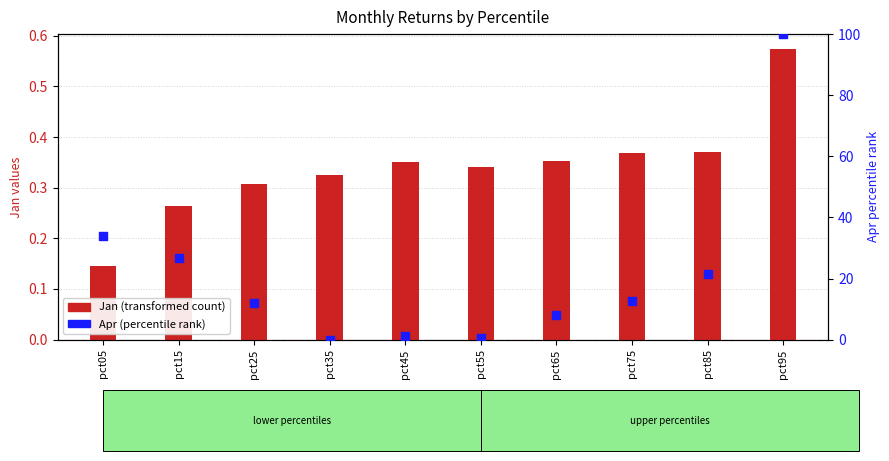

Which series has the widest spread of Y values?

Apr (percentile rank)